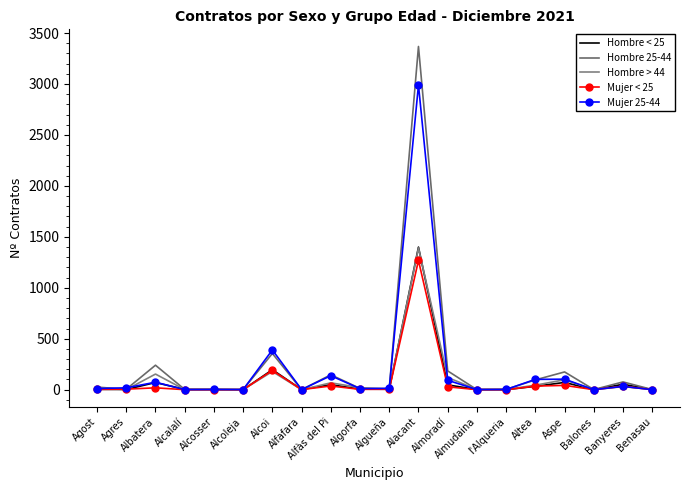

Reading left to right, what are all the values shown in this chart?

Hombre < 25: Agost=3	Agres=2	Albatera=70	Alcalalí=2	Alcosser=1	Alcoleja=0	Alcoi=196	Alfafara=1	Alfàs del Pi=49	Algorfa=5	Algueña=4	Alacant=1399	Almoradí=47	Almudaina=1	l'Alqueria=0	Altea=33	Aspe=71	Balones=0	Banyeres=53	Benasau=0
Hombre 25-44: Agost=25	Agres=4	Albatera=240	Alcalalí=2	Alcosser=2	Alcoleja=1	Alcoi=355	Alfafara=0	Alfàs del Pi=146	Algorfa=12	Algueña=10	Alacant=3368	Almoradí=184	Almudaina=0	l'Alqueria=3	Altea=96	Aspe=174	Balones=1	Banyeres=76	Benasau=1
Hombre > 44: Agost=17	Agres=0	Albatera=153	Alcalalí=1	Alcosser=2	Alcoleja=1	Alcoi=178	Alfafara=0	Alfàs del Pi=67	Algorfa=20	Algueña=4	Alacant=1391	Almoradí=120	Almudaina=1	l'Alqueria=2	Altea=44	Aspe=97	Balones=0	Banyeres=30	Benasau=2
Mujer < 25: Agost=3	Agres=5	Albatera=18	Alcalalí=0	Alcosser=0	Alcoleja=0	Alcoi=189	Alfafara=1	Alfàs del Pi=36	Algorfa=3	Algueña=4	Alacant=1268	Almoradí=28	Almudaina=0	l'Alqueria=0	Altea=35	Aspe=42	Balones=0	Banyeres=34	Benasau=0
Mujer 25-44: Agost=11	Agres=18	Albatera=73	Alcalalí=1	Alcosser=2	Alcoleja=1	Alcoi=390	Alfafara=1	Alfàs del Pi=137	Algorfa=10	Algueña=13	Alacant=2990	Almoradí=92	Almudaina=1	l'Alqueria=2	Altea=101	Aspe=103	Balones=0	Banyeres=32	Benasau=0